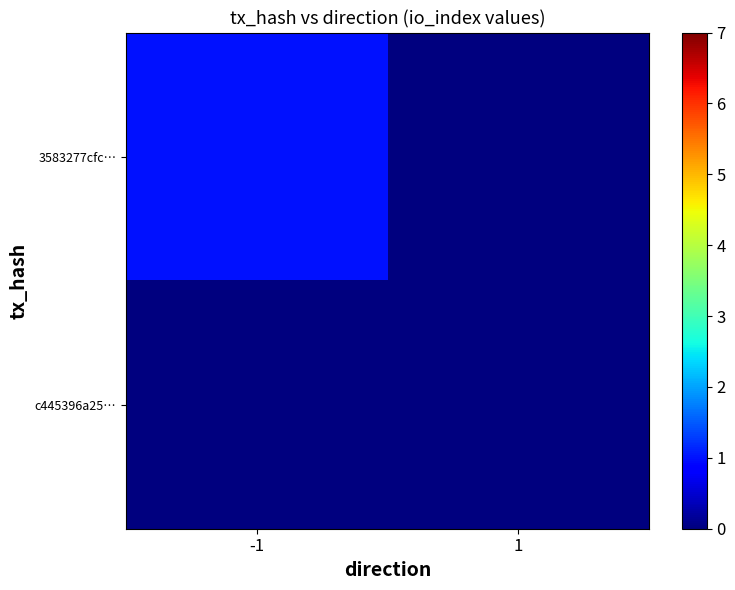

Reading left to right, what are all the values shown in this chart?

3583277cfc…: -1=1	1=0
c445396a25…: -1=0	1=0